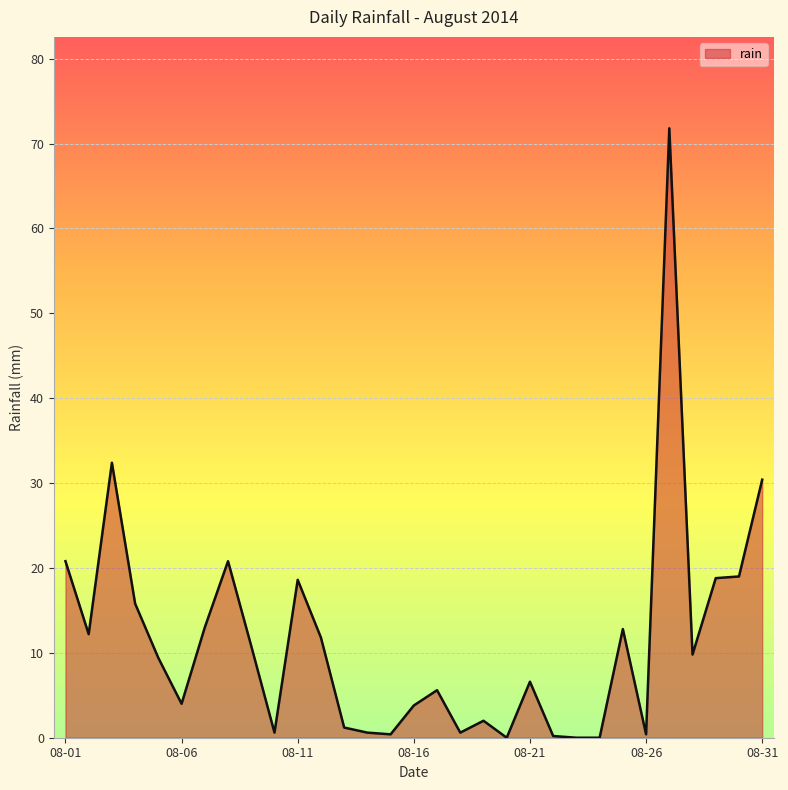

What is the greatest value displayed?

71.8